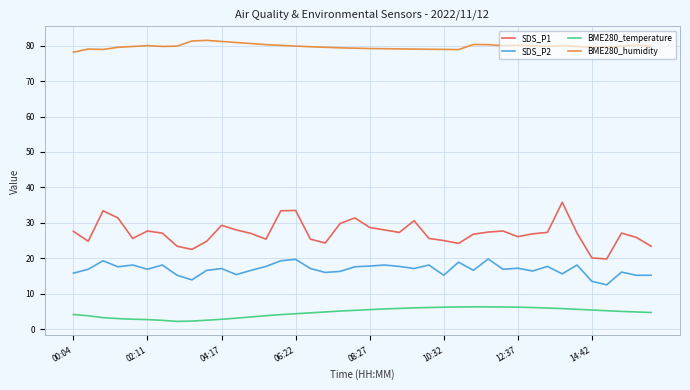

What is the highest value of the SDS_P1 series?

35.8